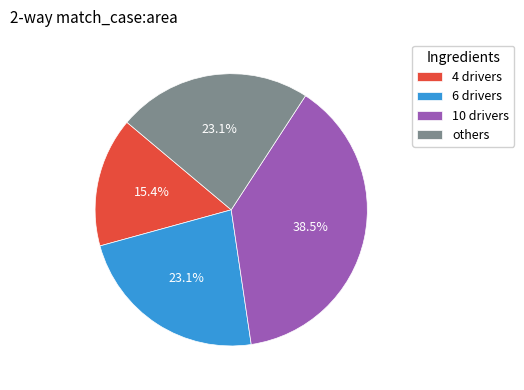

To the nearest percent, what percentage of the pie is 6 drivers?

23%